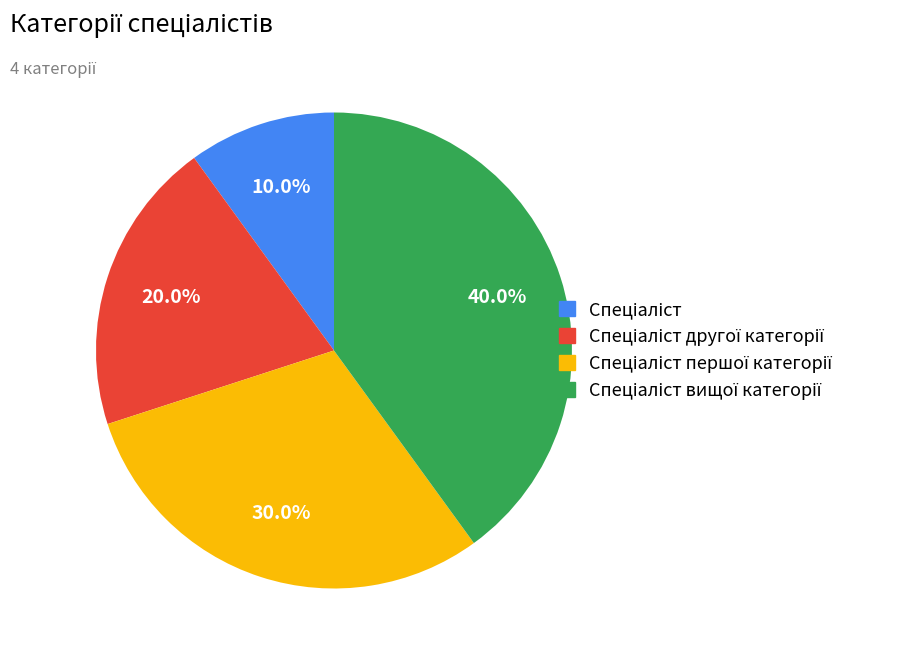

Is there any slice that represents more than half of the pie?

No